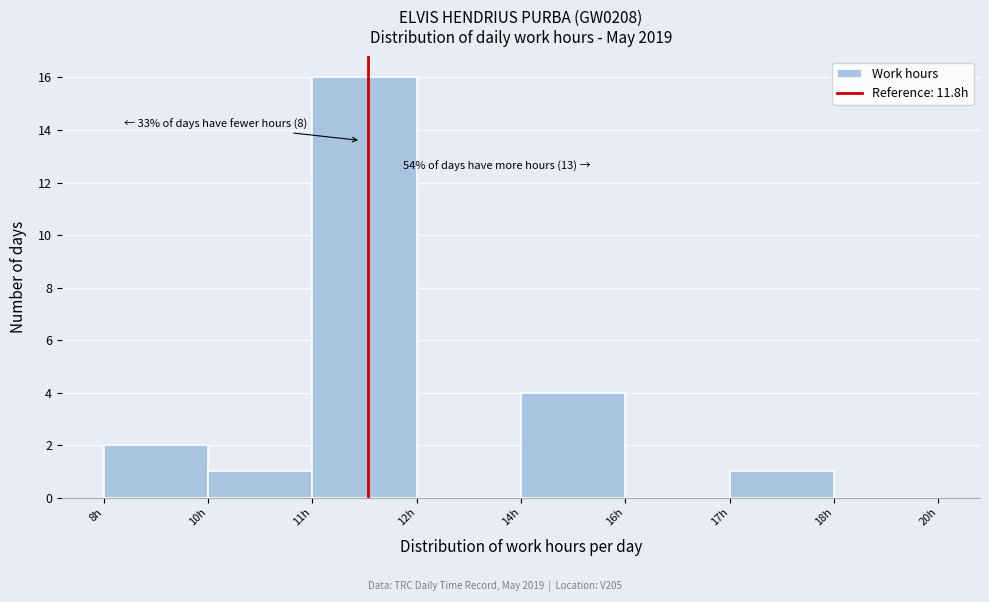

Reading left to right, transcribe all the data shown in this chart.

8h=2	10h=1	11h=16	12h=0	14h=4	16h=0	17h=1	18h=0